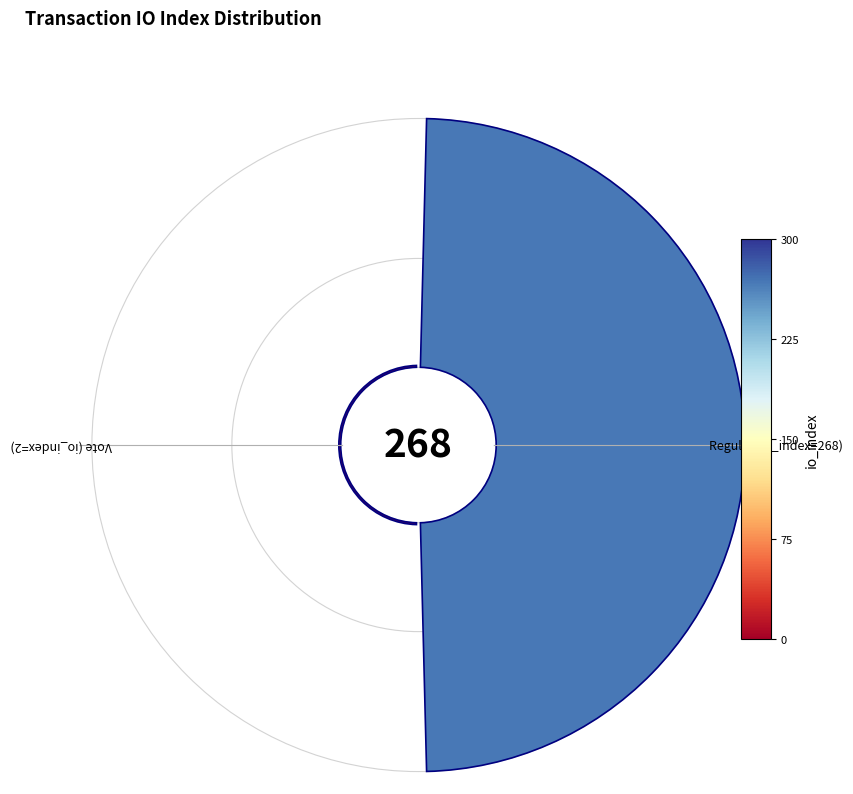

How many slices are in this pie chart?

2